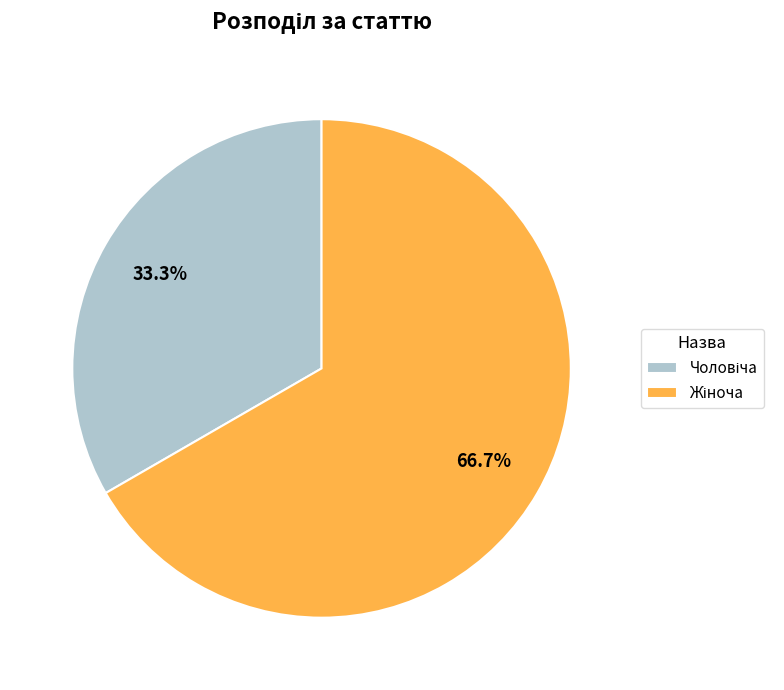

Does any single category account for the majority?

Yes